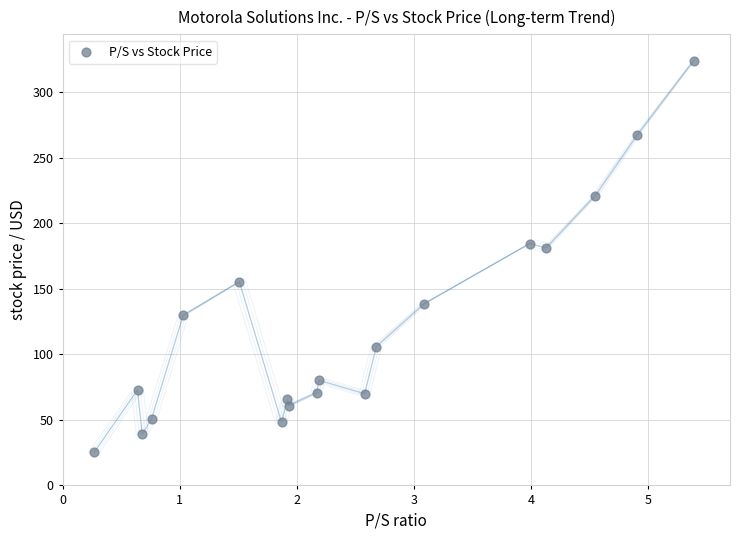

What is the range of Y values (max minus min)?

298.6